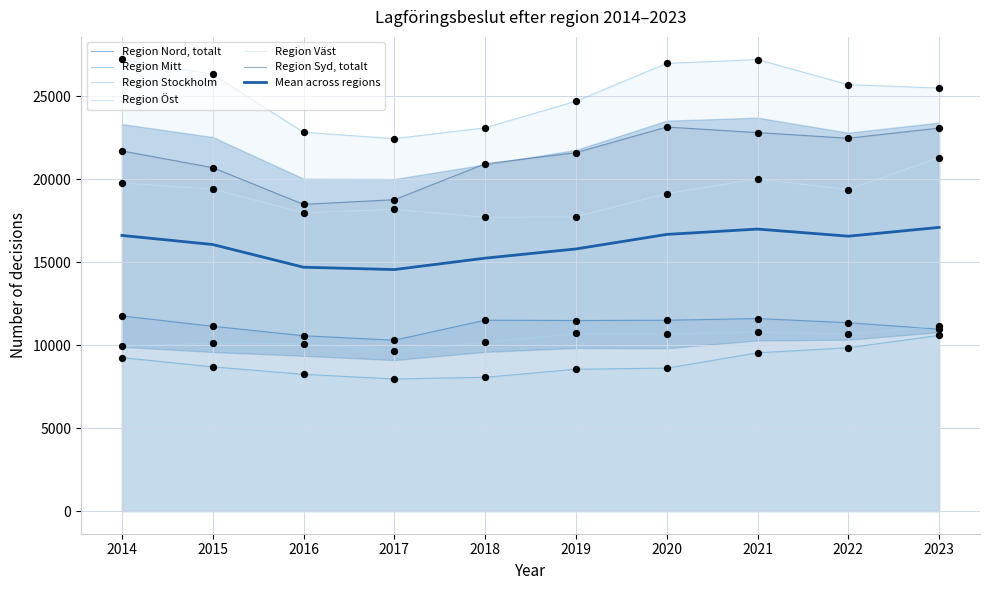

At how many categories does at least one series exceed 18425?

10